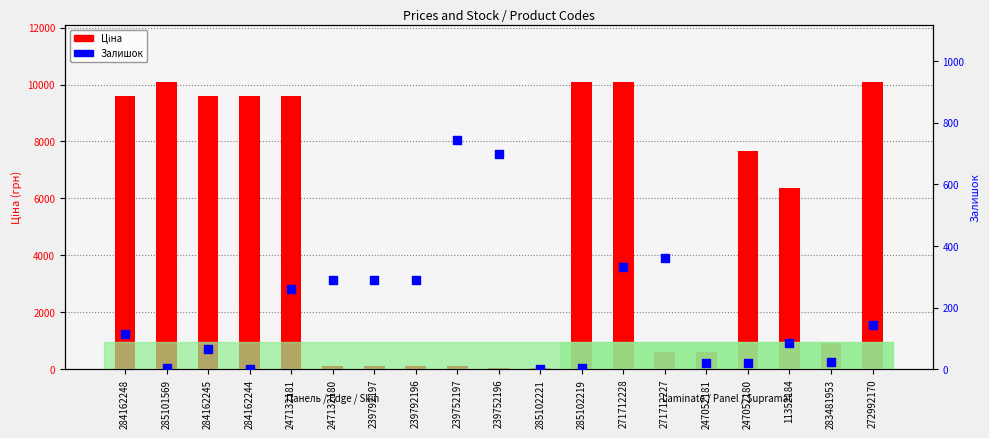

What is the total value across all series at 247132181?

9845.4